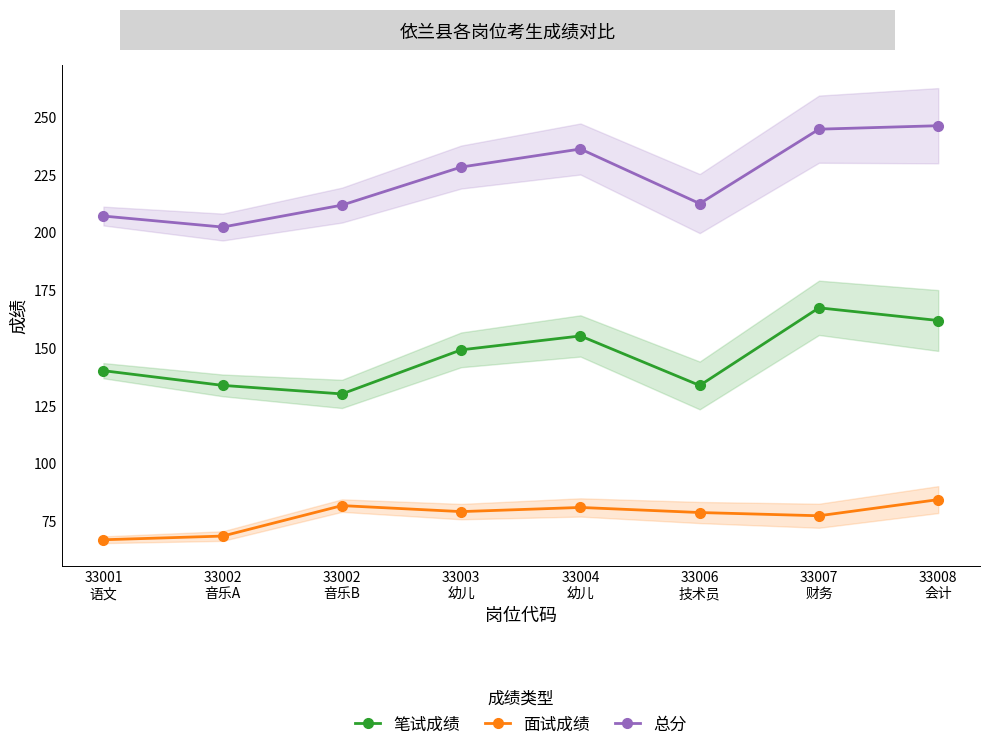

Reading left to right, what are all the values shown in this chart?

笔试成绩: 140.3	133.9	130.2	149.3	155.3	133.9	167.5	162.0
面试成绩: 67.0	68.6	81.8	79.2	81.0	78.8	77.4	84.4
总分: 207.3	202.5	212.0	228.5	236.3	212.7	244.9	246.4